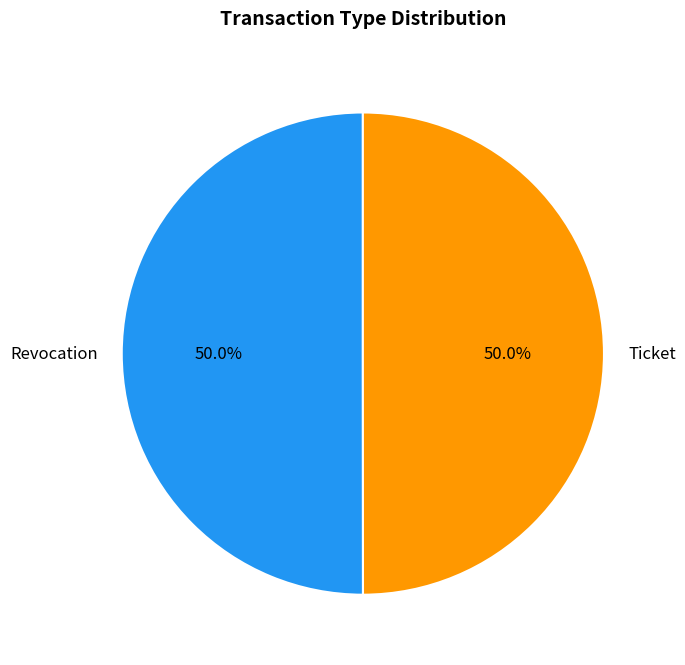

What is the ratio of the value at Revocation to the value at Ticket?

1.0